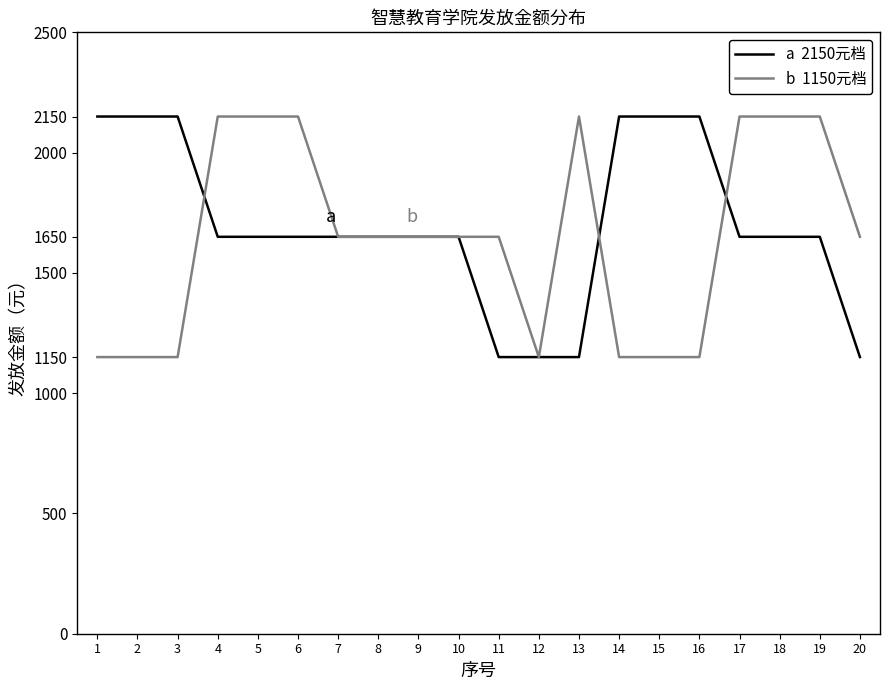

What is the maximum value shown in the chart?

2150